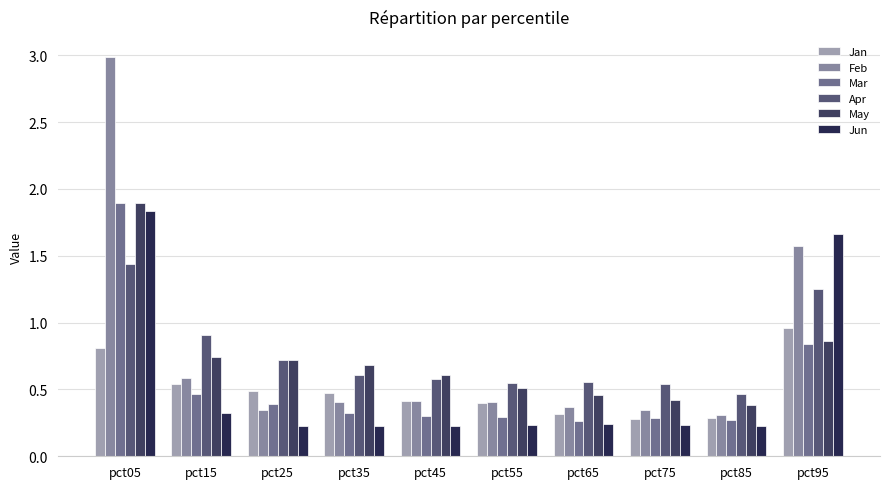

Does the chart contain any negative values?

No